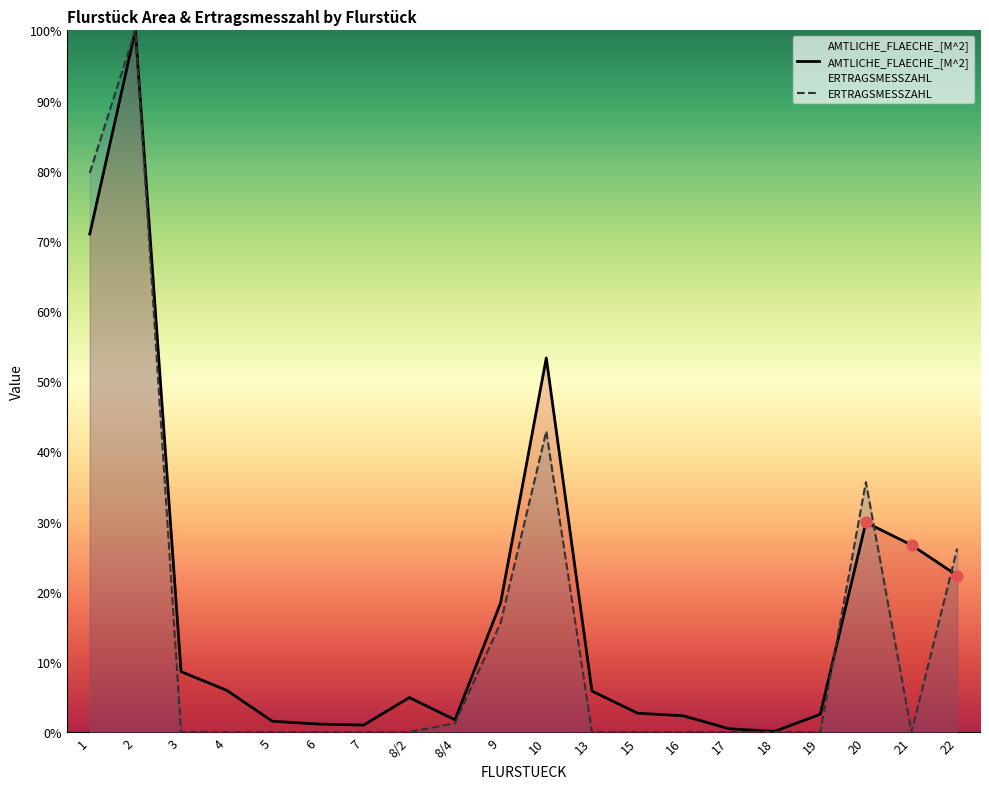

At how many categories does at least one series exceed 24?

6